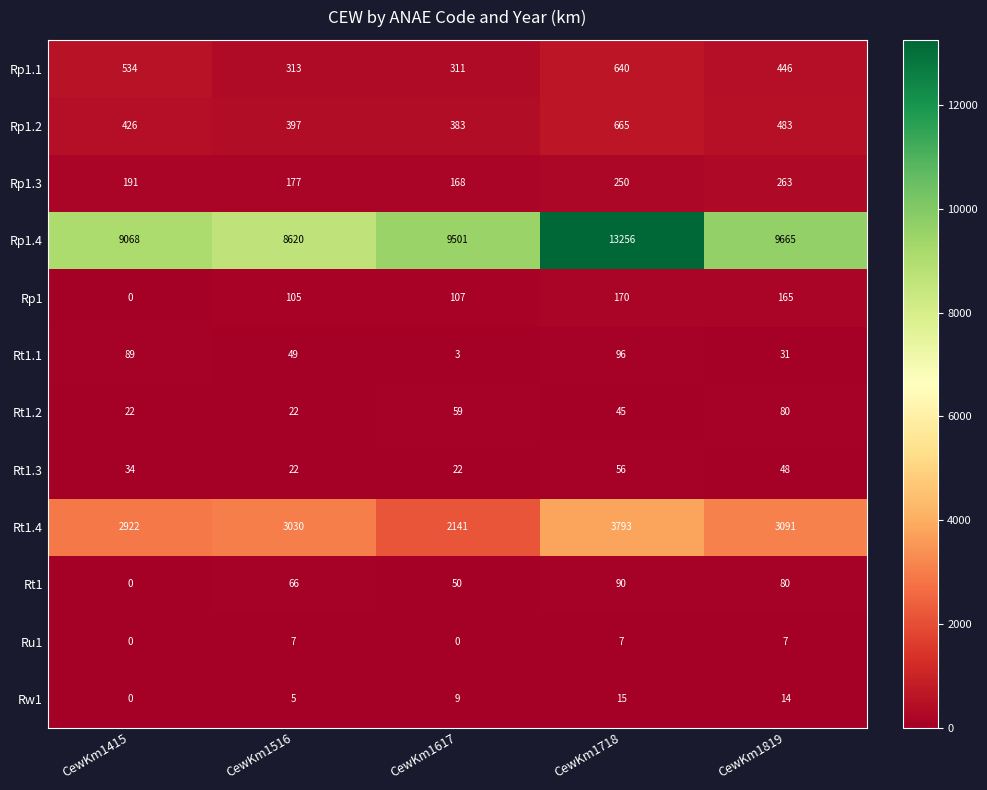

List the series in order of their peak value, lowest first.

Ru1, Rw1, Rt1.3, Rt1.2, Rt1, Rt1.1, Rp1, Rp1.3, Rp1.1, Rp1.2, Rt1.4, Rp1.4